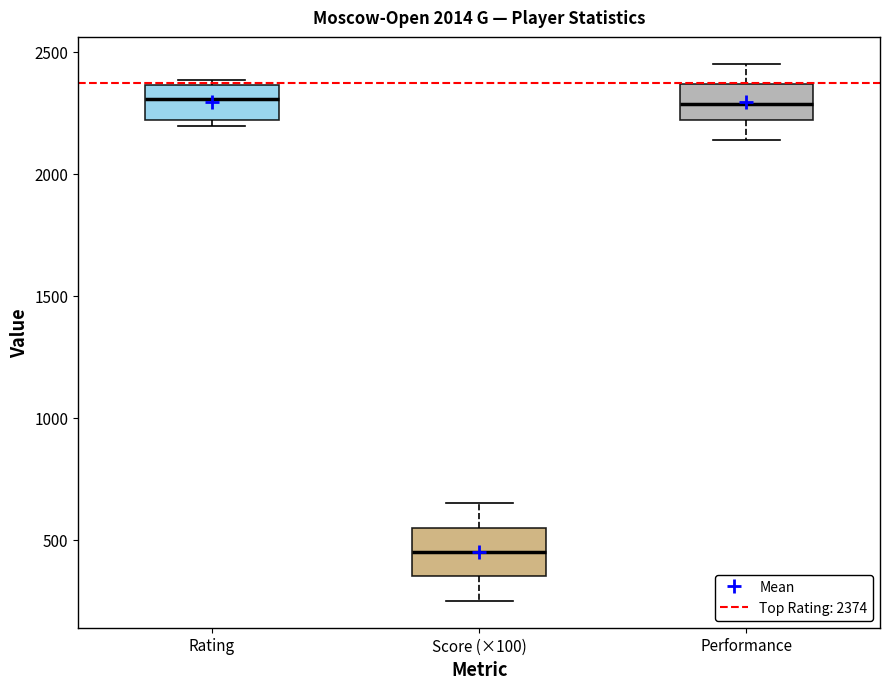

Reading left to right, transcribe this box plot: for each box, give where its median line is, the range the box spans, and where its two whiskers end, as read against the y-axis. The values are not printed on the chart, so give them approximately, as read against the axis.

Rating: median 2300, box 2200 to 2350, whiskers 2200 (just below the box's lower edge) to 2400
Score (×100): median 450, box 350 to 550, whiskers 250 to 650
Performance: median 2300, box 2200 to 2350, whiskers 2150 to 2450